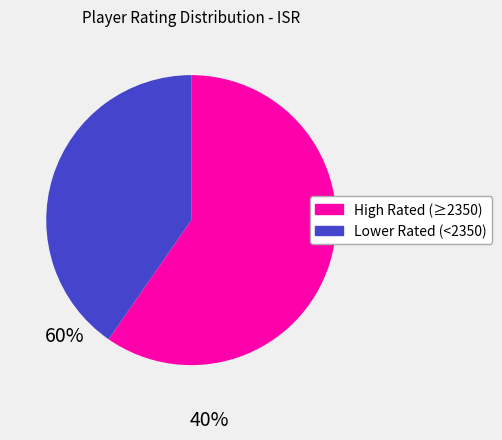

Does any single category account for the majority?

Yes